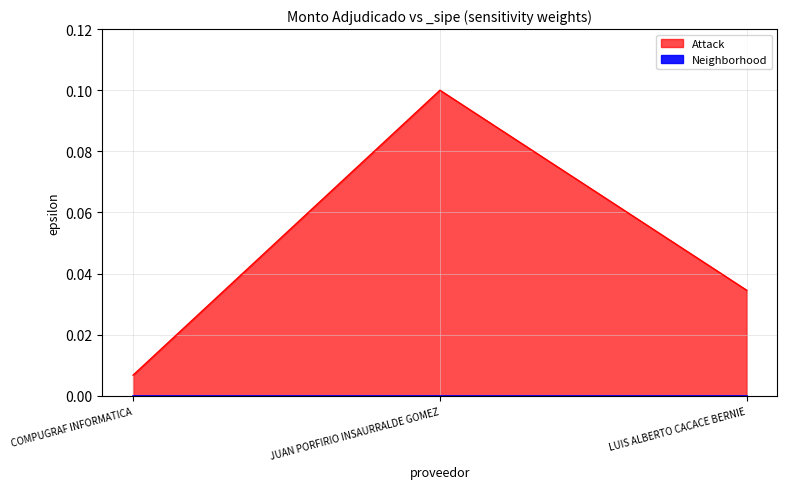

List the labels in order of value, smallest first.

COMPUGRAF INFORMATICA, LUIS ALBERTO CACACE BERNIE, JUAN PORFIRIO INSAURRALDE GOMEZ